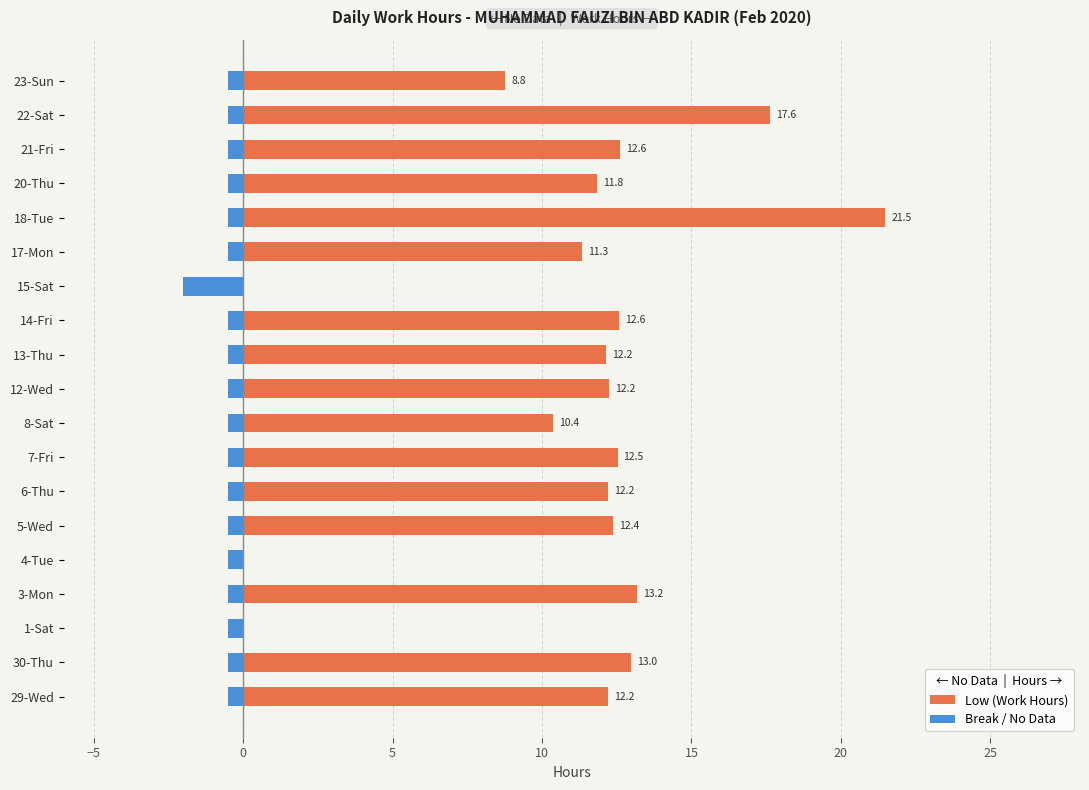

What is the difference between the maximum and minimum values in the Low (Work Hours) series?

21.5